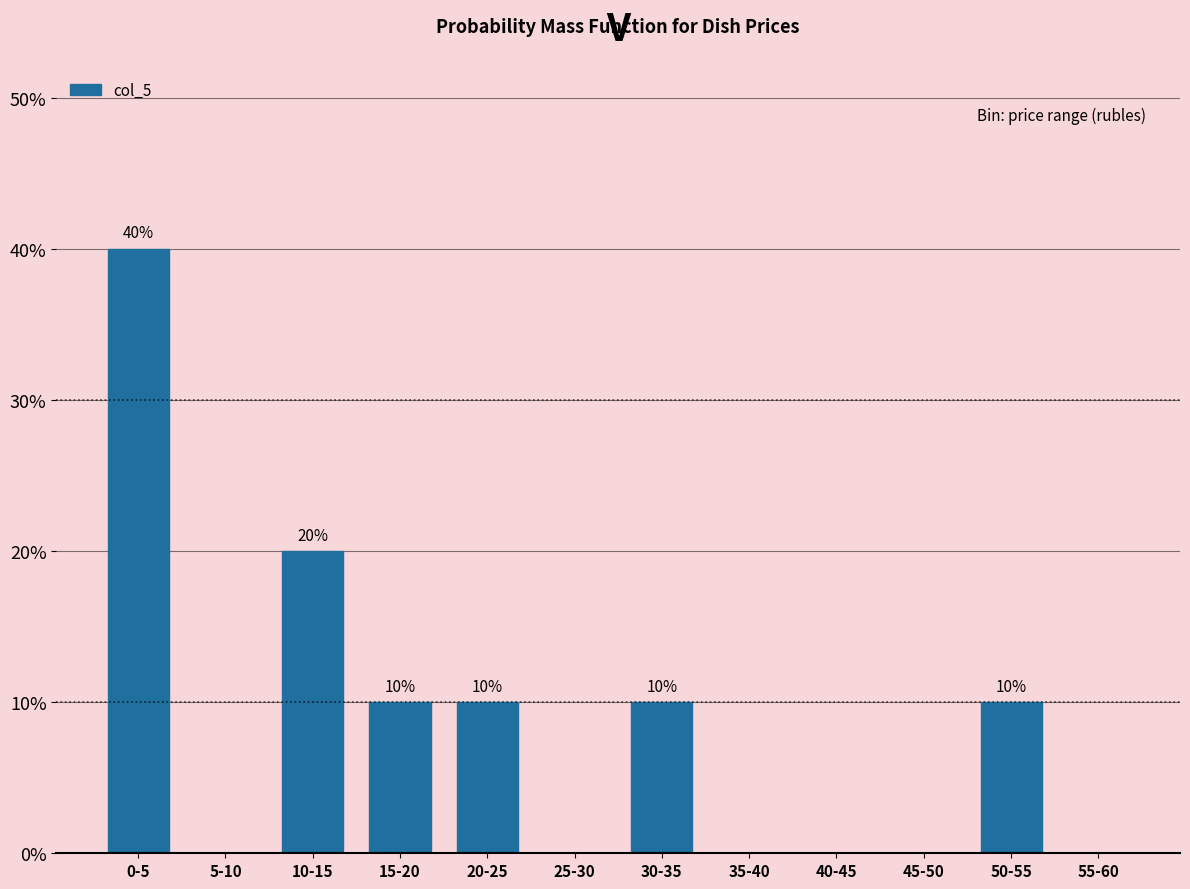

Reading left to right, transcribe all the data shown in this chart.

0-5=40	5-10=0	10-15=20	15-20=10	20-25=10	25-30=0	30-35=10	35-40=0	40-45=0	45-50=0	50-55=10	55-60=0